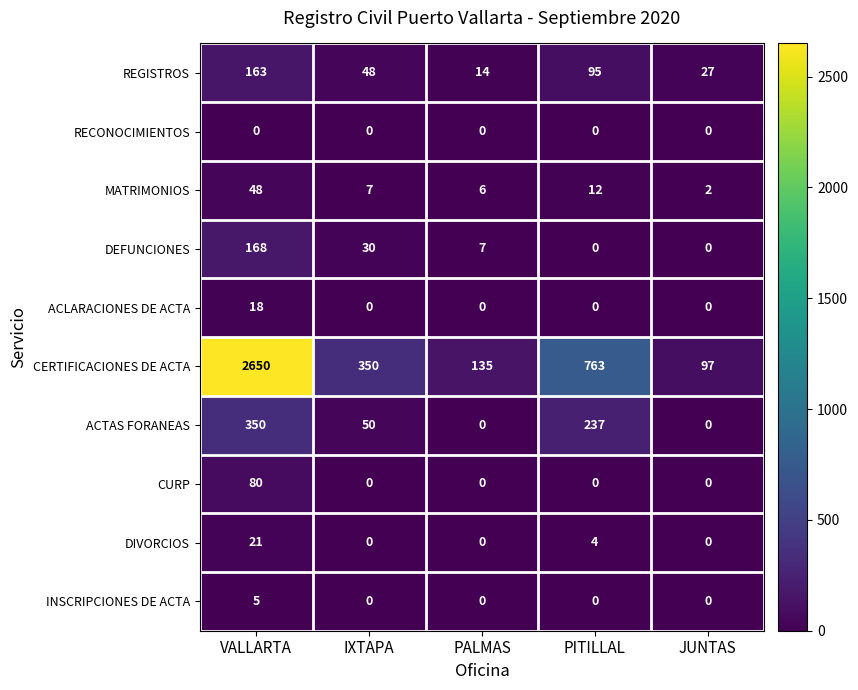

The value of CURP at VALLARTA is 27. True or false?

False